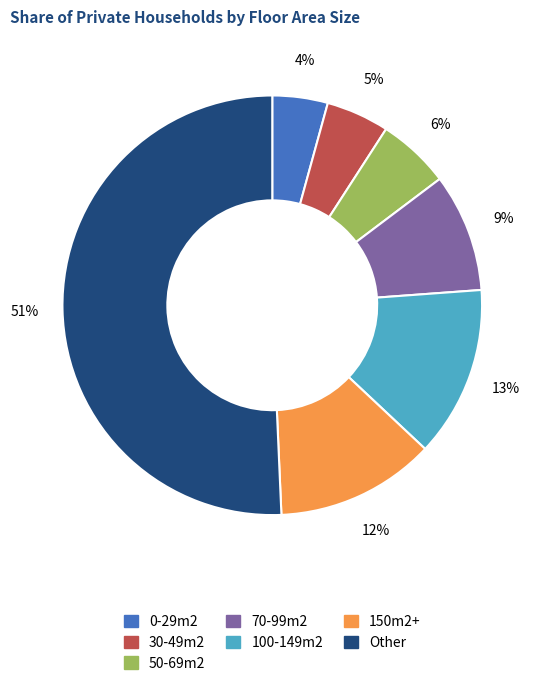

Count the number of slices in the pie.

7